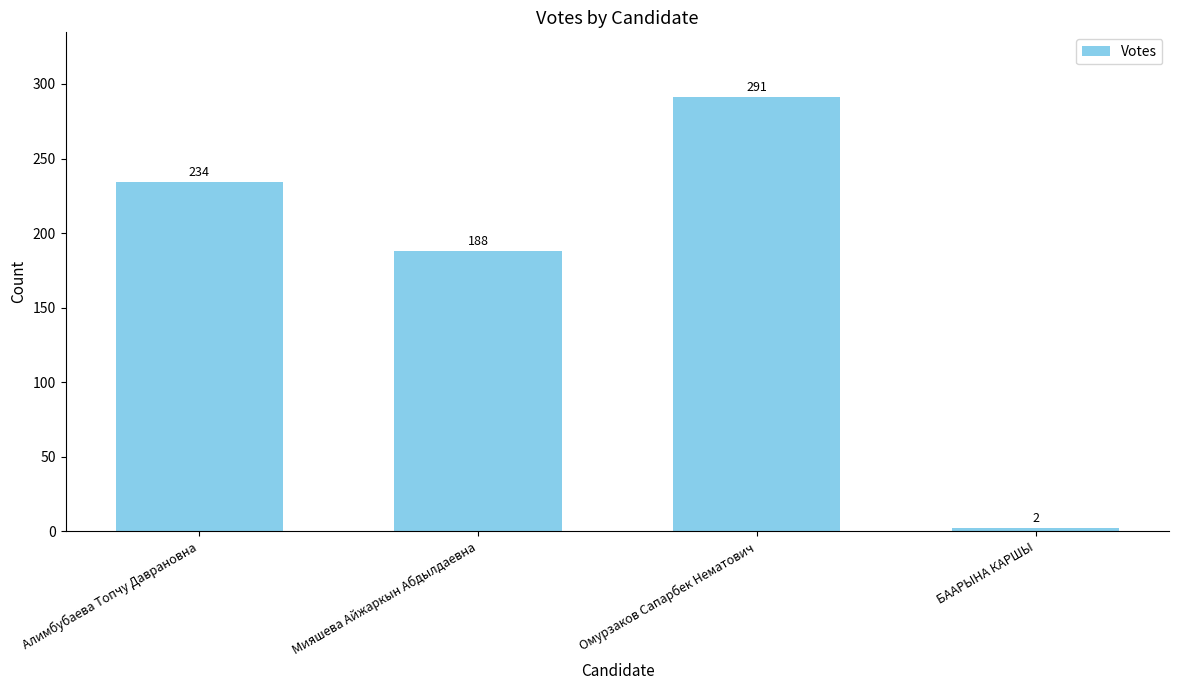

What is the label of the 3rd bar from the left?

Омурзаков Сапарбек Нематович